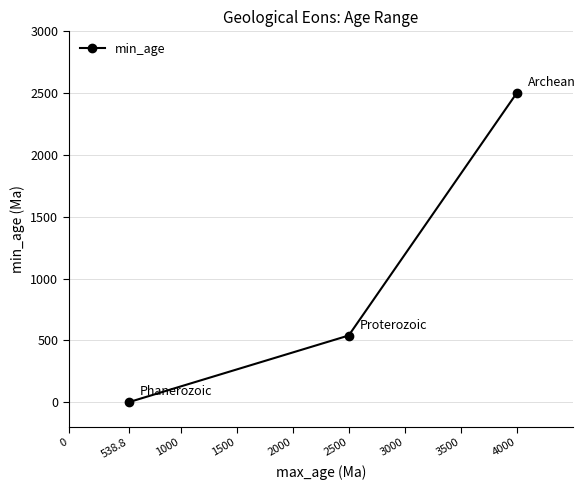

Count the values in the range 0 to 2500.

3